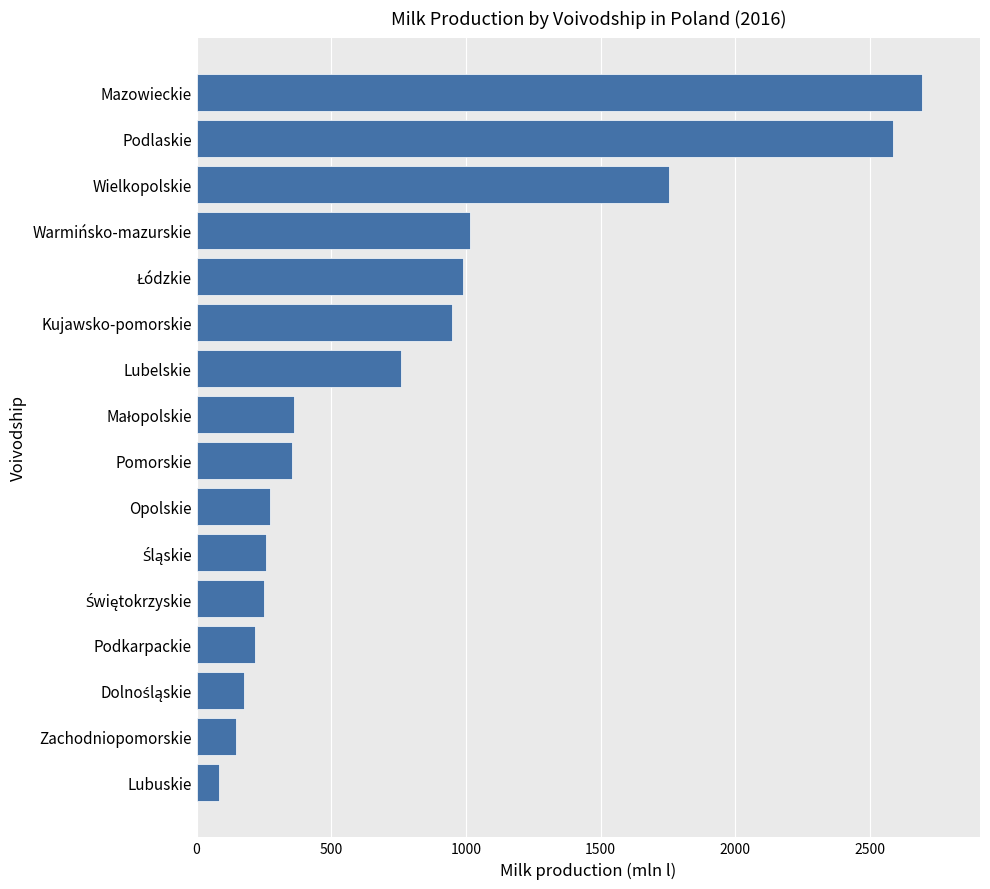

Approximately how many times larger is the value at Pomorskie compared to Podkarpackie?

1.6